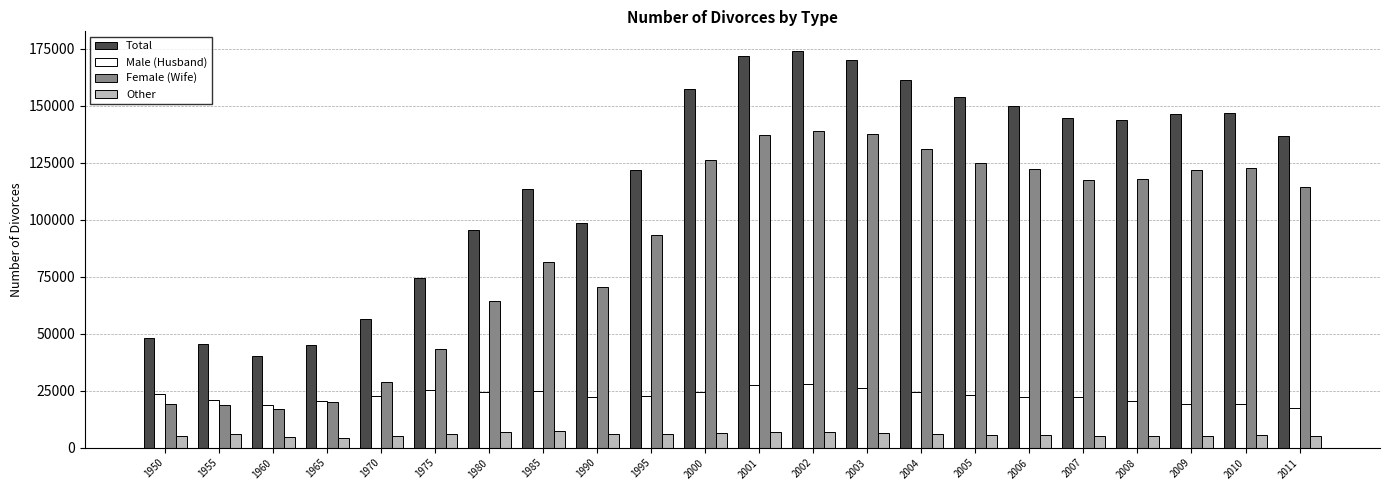

How many bars are there in each group?

4